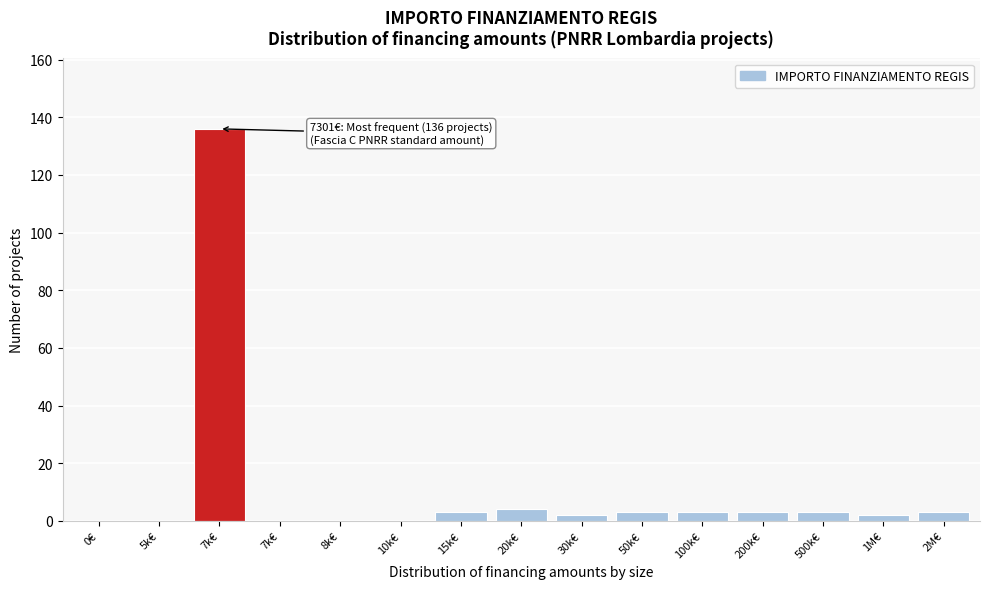

How many distinct data groups are displayed?

1